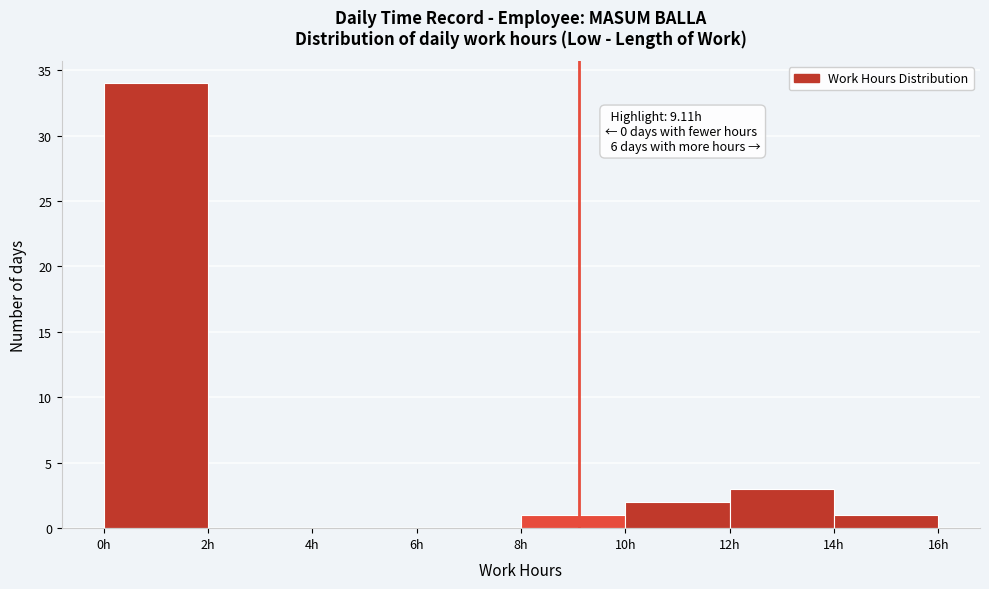

Over which range of the x-axis is the bar tallest?

0 to 2